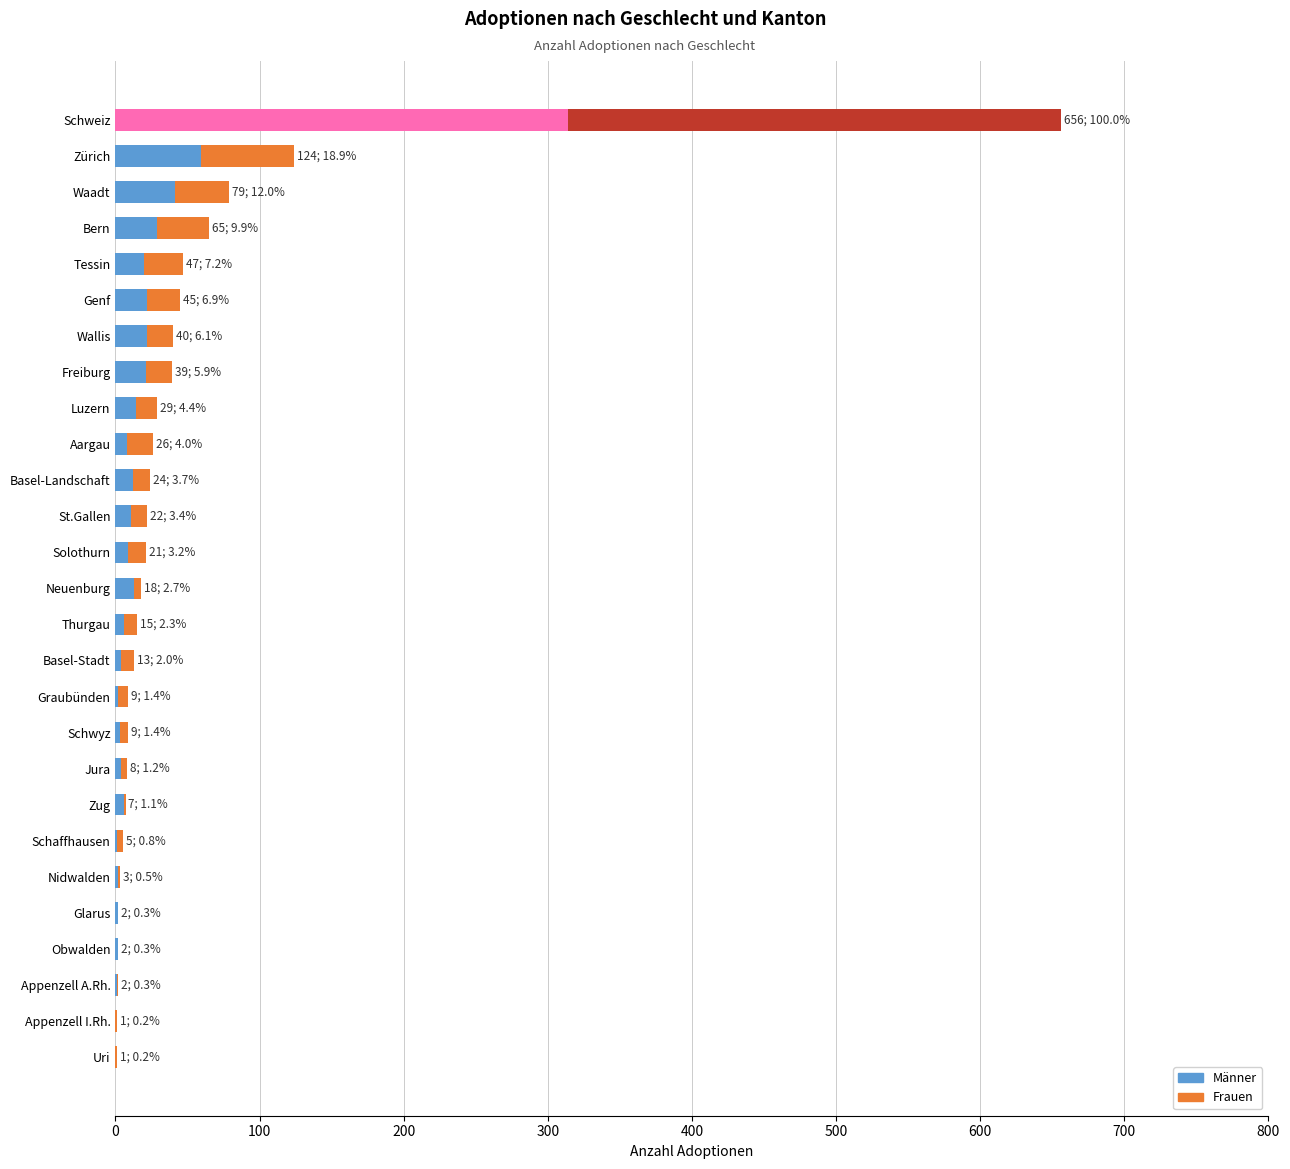

What is the sum of the Frauen values at Jura and Schaffhausen?

8